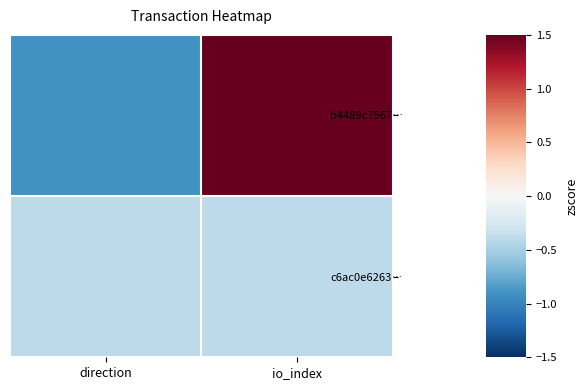

How many categories are shown in the chart?

2